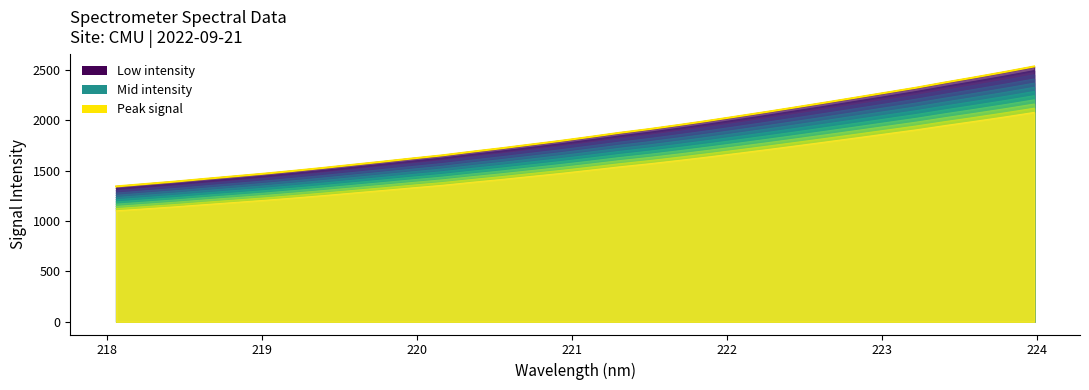

What is the sum of all values?

59446.9